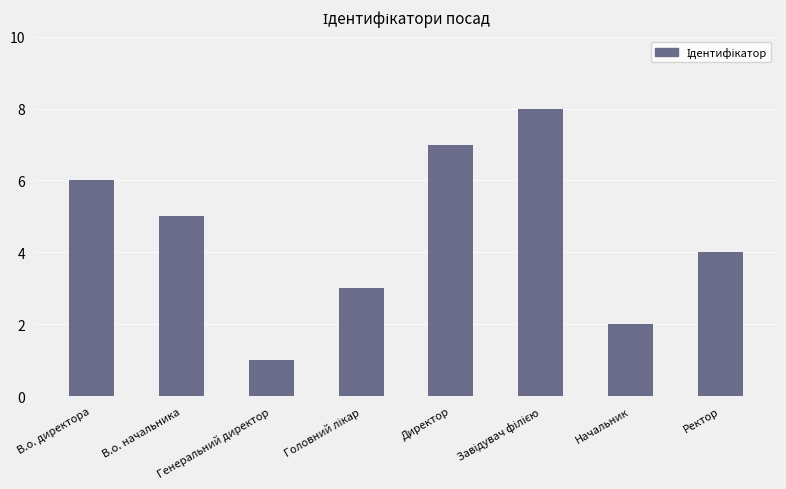

What is the difference between the maximum and minimum values?

7